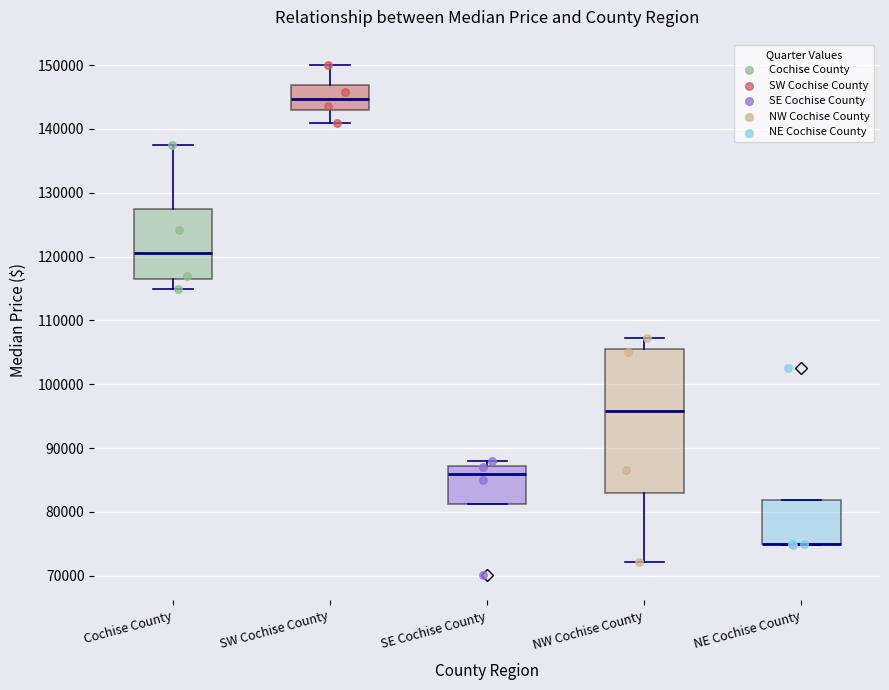

Where does the upper whisker of the box for NW Cochise County end on the y-axis? The values are not printed on the chart, so give them approximately, as read against the axis.

107000